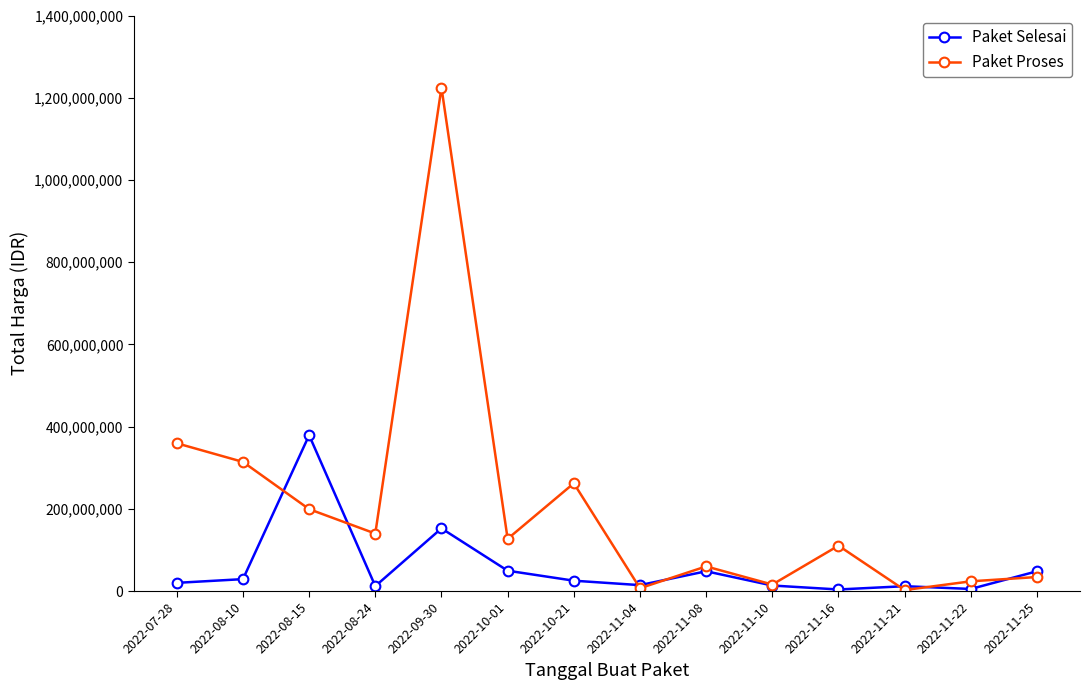

What are all the series names shown in the legend?

Paket Selesai, Paket Proses